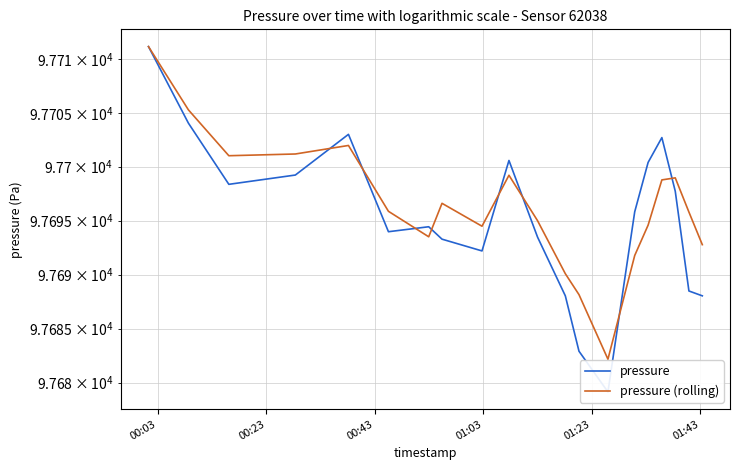

What is the difference between the second highest and minimum values in the pressure series?

24.9